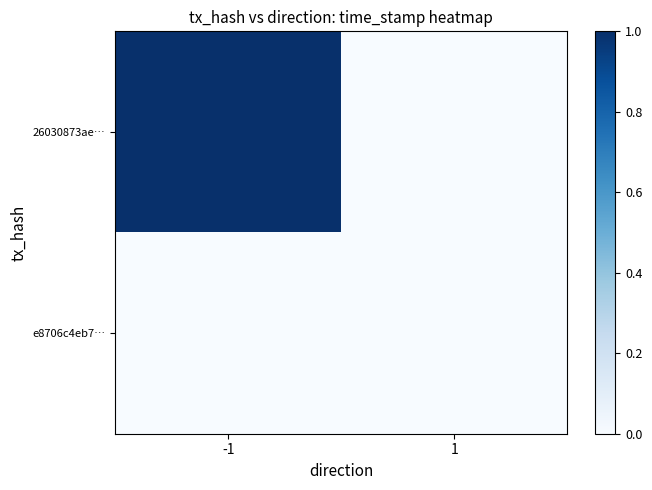

Which has a higher value, 1 or -1?

-1